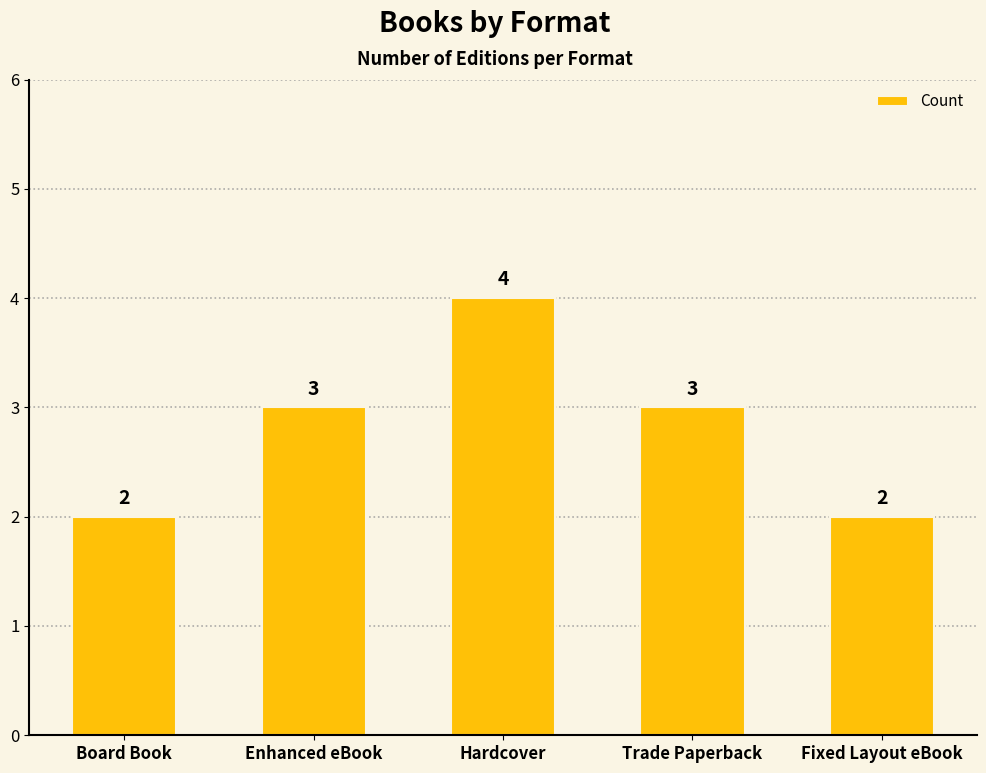

True or false: the data shows 1 at Hardcover.

False